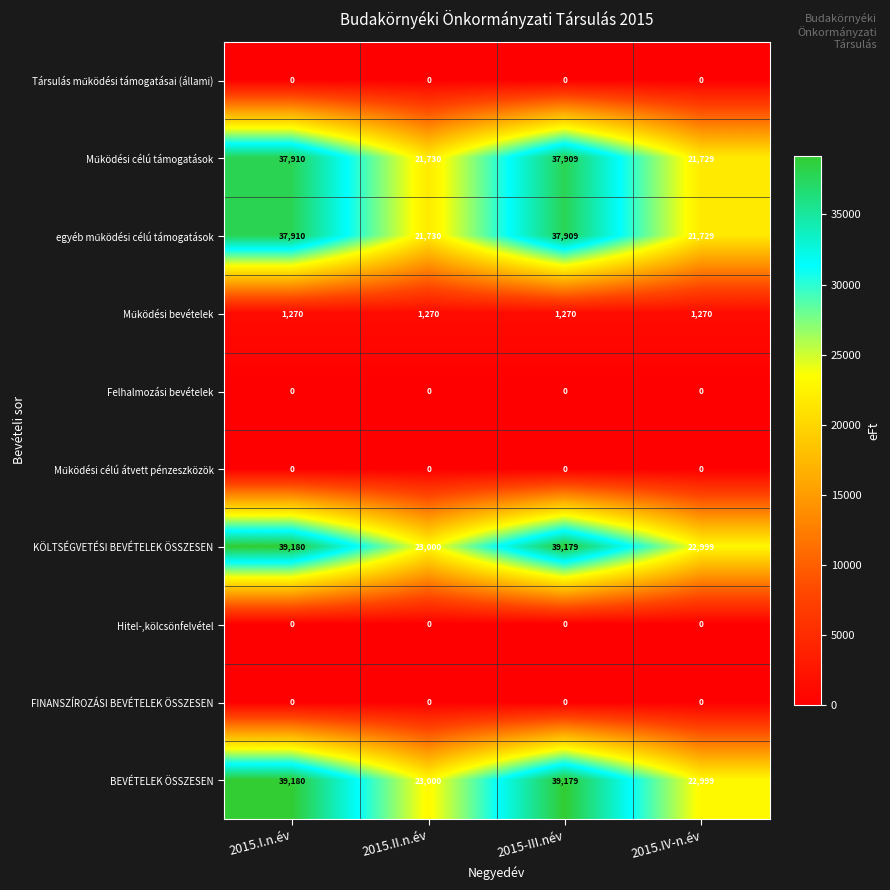

At how many categories does at least one series exceed 31157?

2